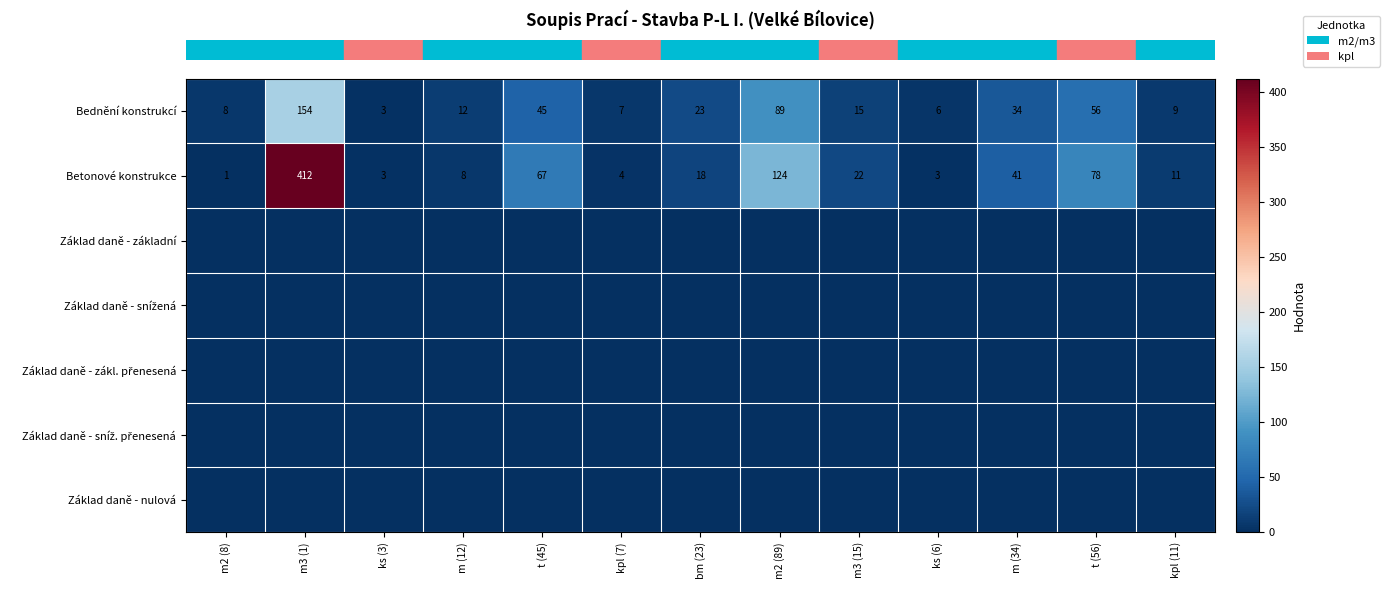

Which has a higher value, kpl (7) or m (34)?

m (34)